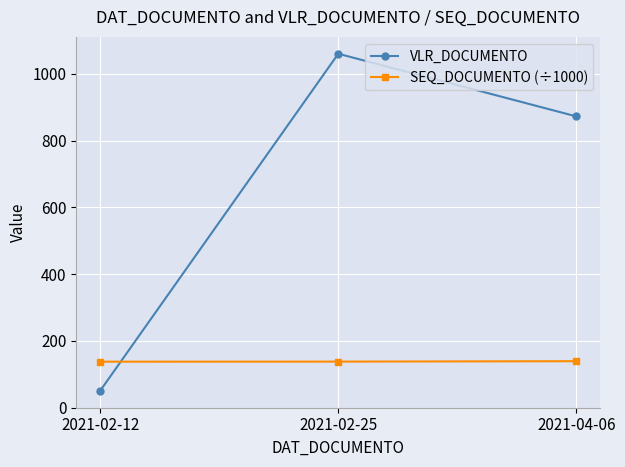

Rank the series by their maximum value, from lowest to highest.

SEQ_DOCUMENTO (÷1000), VLR_DOCUMENTO